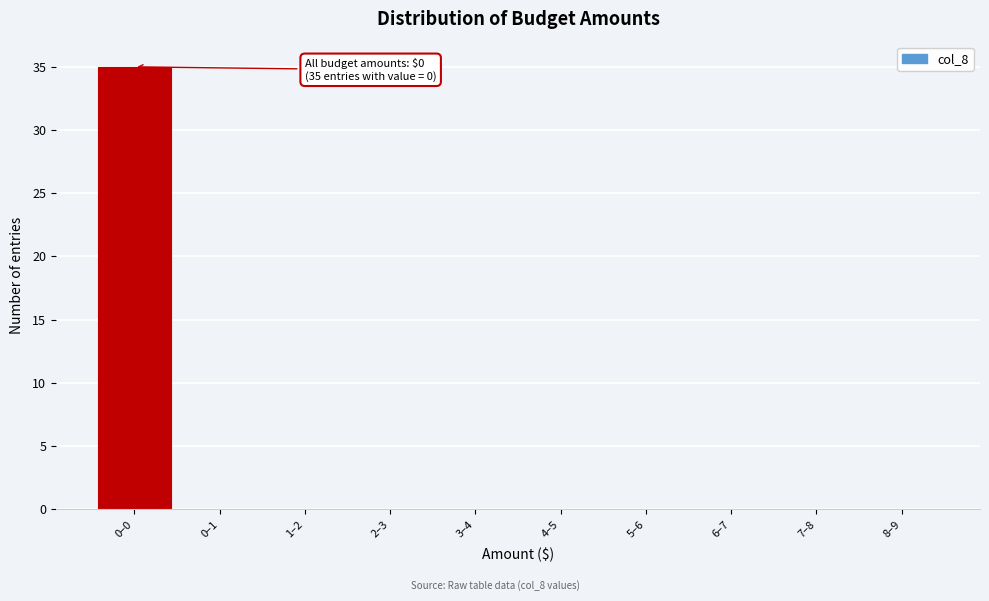

Reading left to right, extract all data points from this chart.

0–0=35	0–1=0	1–2=0	2–3=0	3–4=0	4–5=0	5–6=0	6–7=0	7–8=0	8–9=0